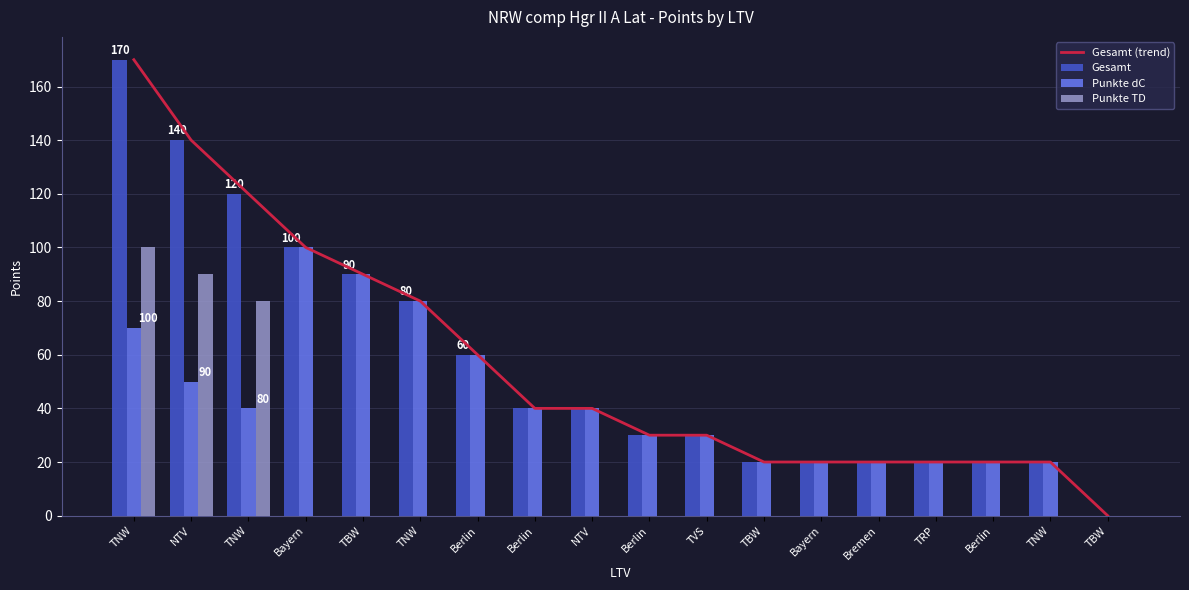

Reading left to right, list all the values displayed in this chart.

Gesamt (trend): TNW=170	NTV=140	TNW=120	Bayern=100	TBW=90	TNW=80	Berlin=60	Berlin=40	NTV=40	Berlin=30	TVS=30	TBW=20	Bayern=20	Bremen=20	TRP=20	Berlin=20	TNW=20	TBW=0
Gesamt: TNW=170	NTV=140	TNW=120	Bayern=100	TBW=90	TNW=80	Berlin=60	Berlin=40	NTV=40	Berlin=30	TVS=30	TBW=20	Bayern=20	Bremen=20	TRP=20	Berlin=20	TNW=20	TBW=0
Punkte dC: TNW=70	NTV=50	TNW=40	Bayern=100	TBW=90	TNW=80	Berlin=60	Berlin=40	NTV=40	Berlin=30	TVS=30	TBW=20	Bayern=20	Bremen=20	TRP=20	Berlin=20	TNW=20	TBW=0
Punkte TD: TNW=100	NTV=90	TNW=80	Bayern=0	TBW=0	TNW=0	Berlin=0	Berlin=0	NTV=0	Berlin=0	TVS=0	TBW=0	Bayern=0	Bremen=0	TRP=0	Berlin=0	TNW=0	TBW=0